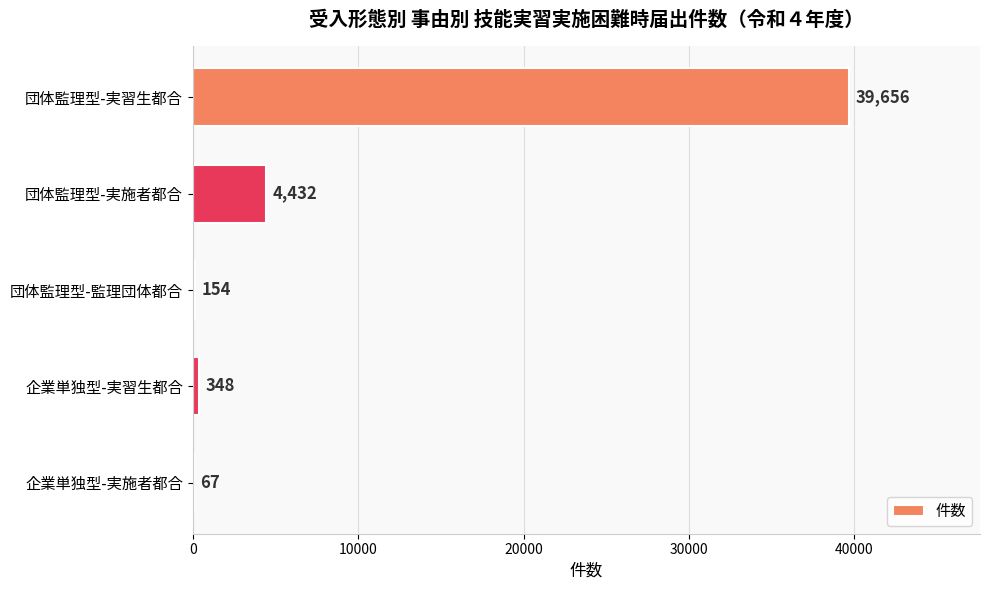

The chart shows a value of 4432 at 団体監理型-実施者都合. True or false?

True